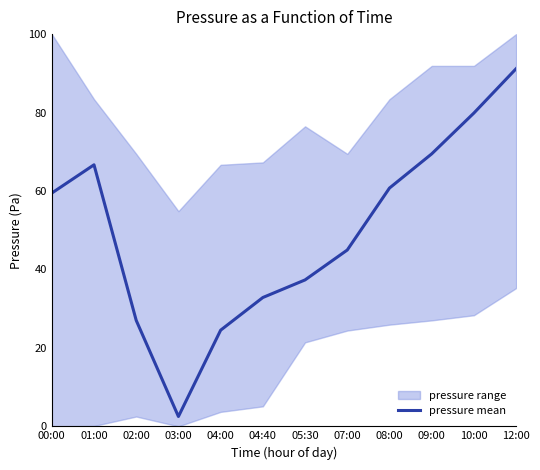

How many lines are shown in the chart?

1